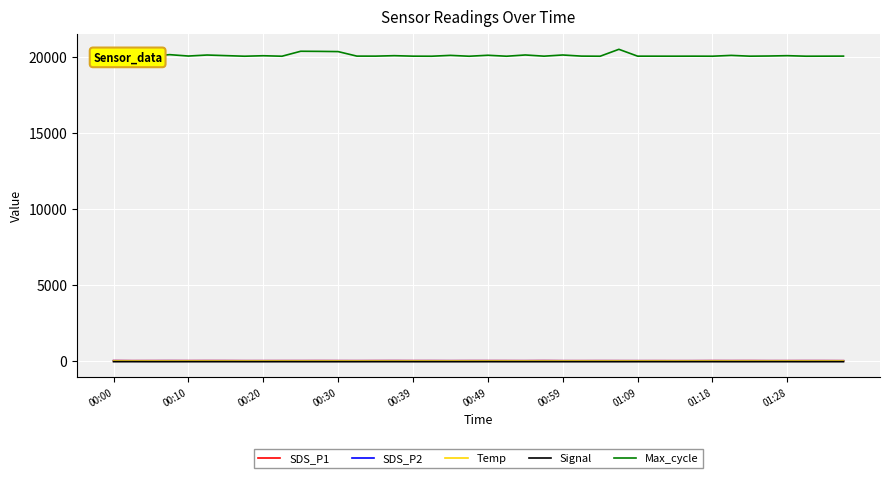

Which series has the largest range (max minus min)?

Max_cycle